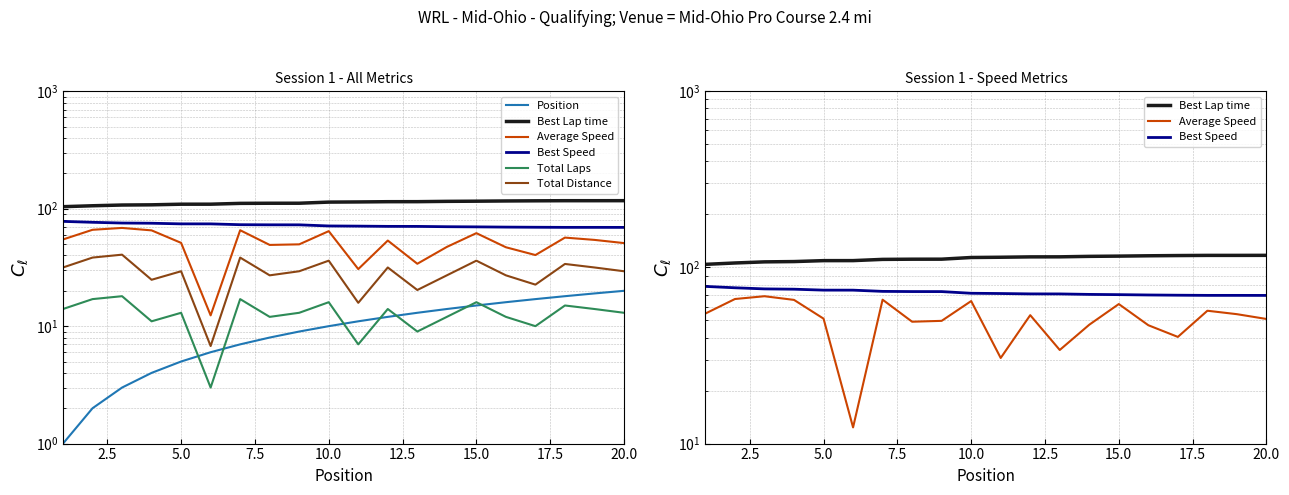

What is the difference between the highest and lowest values at 5.0?

104.3